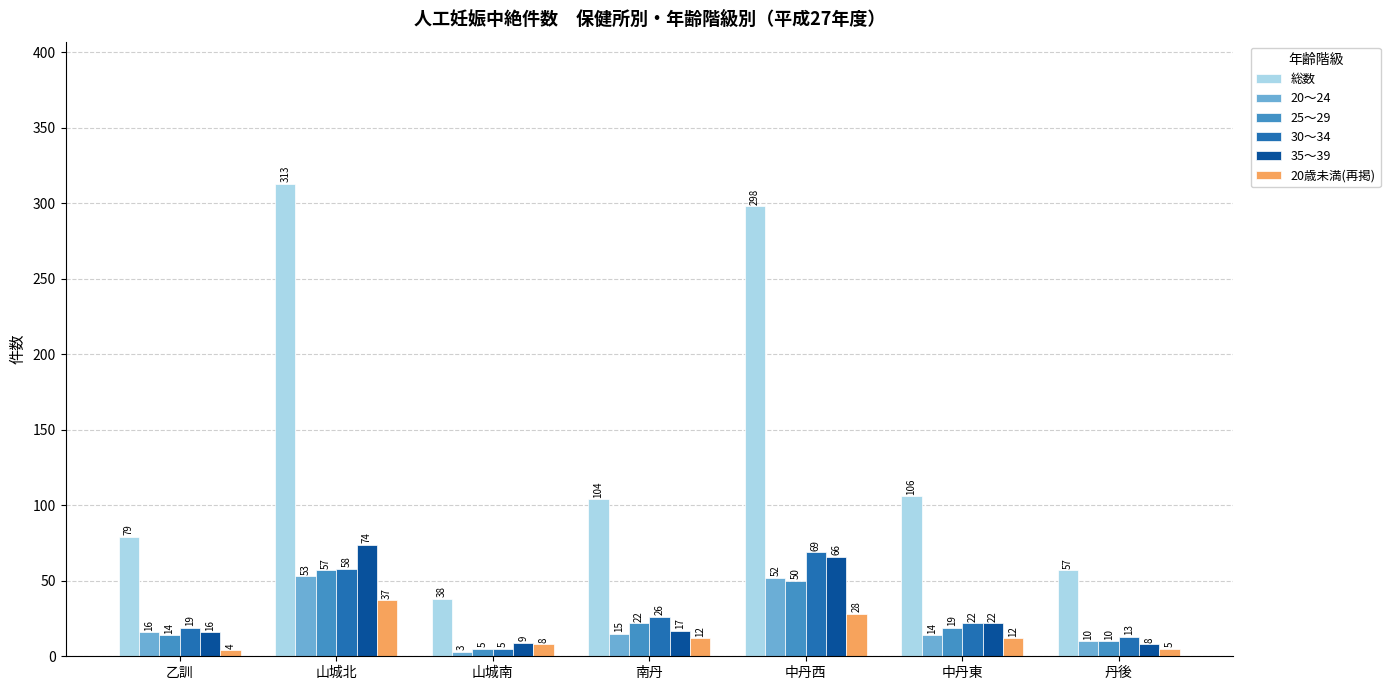

What is the approximate value of 総数 at 中丹西, to the nearest 10?

300